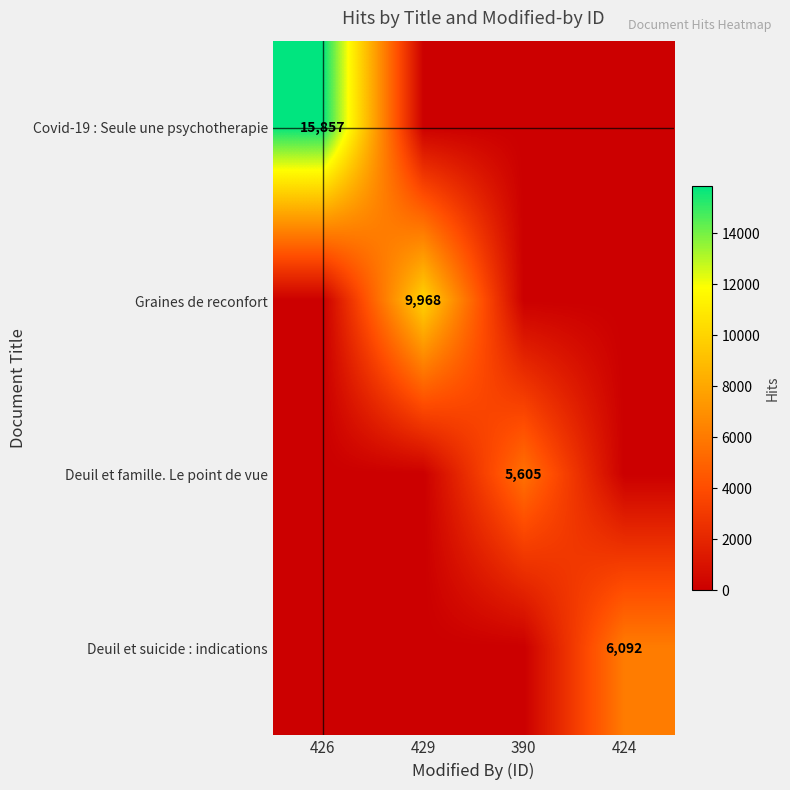

The value of Deuil et famille. Le point de vue at 390 is 8427. True or false?

False